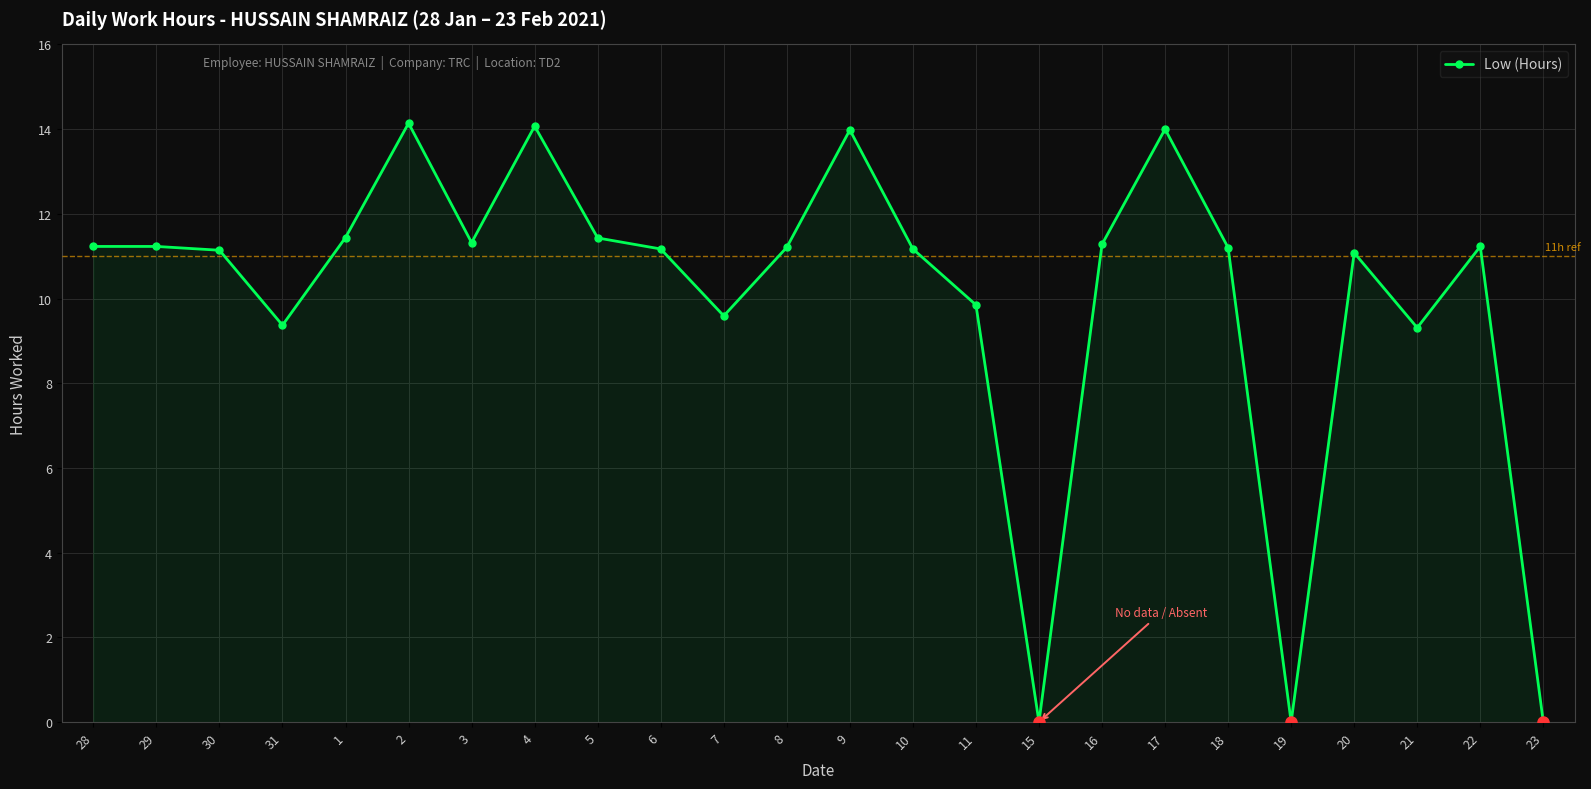

Count the number of categories in the chart.

24